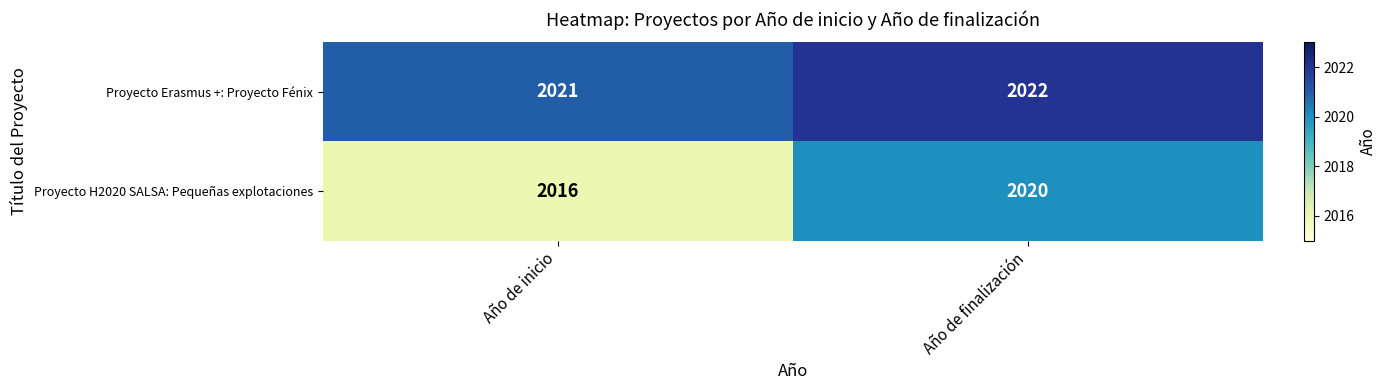

Which series has the widest spread of values?

Proyecto H2020 SALSA: Pequeñas explotaciones